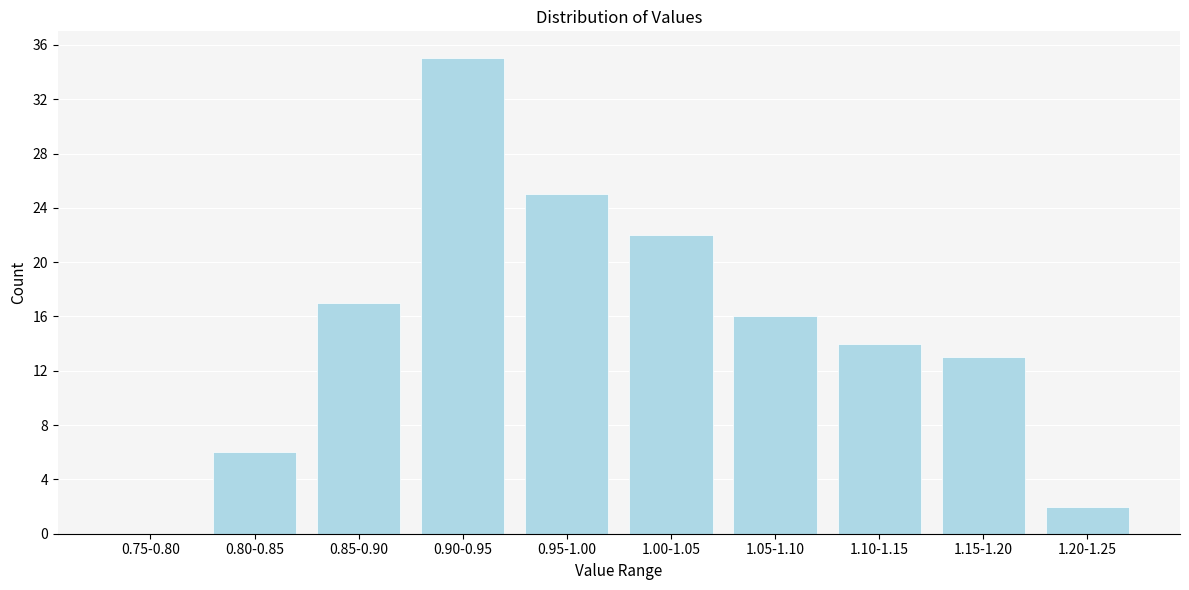

Reading left to right, extract all data points from this chart.

0.75-0.80=0	0.80-0.85=6	0.85-0.90=17	0.90-0.95=35	0.95-1.00=25	1.00-1.05=22	1.05-1.10=16	1.10-1.15=14	1.15-1.20=13	1.20-1.25=2